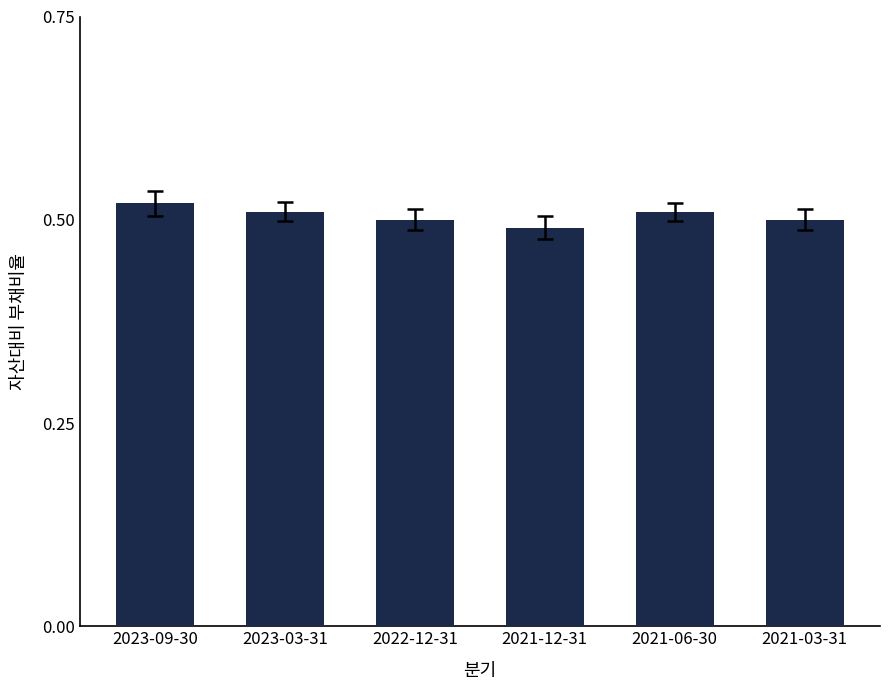

The chart shows a value of 0.5 at 2021-03-31. True or false?

True